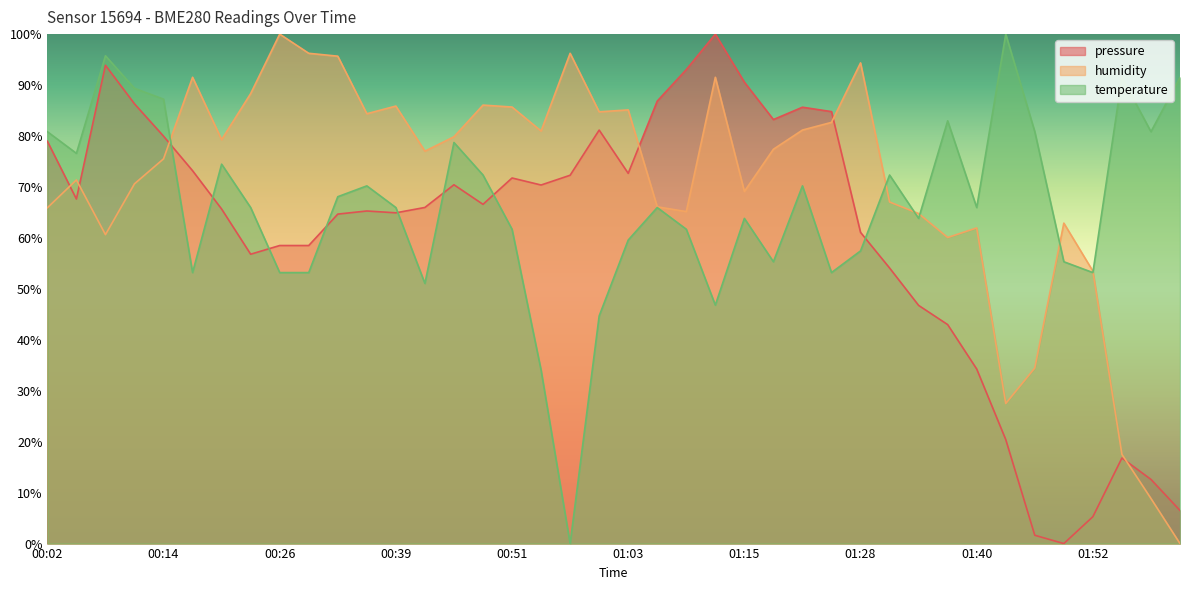

At which category is the sum across all series the highest?

00:08